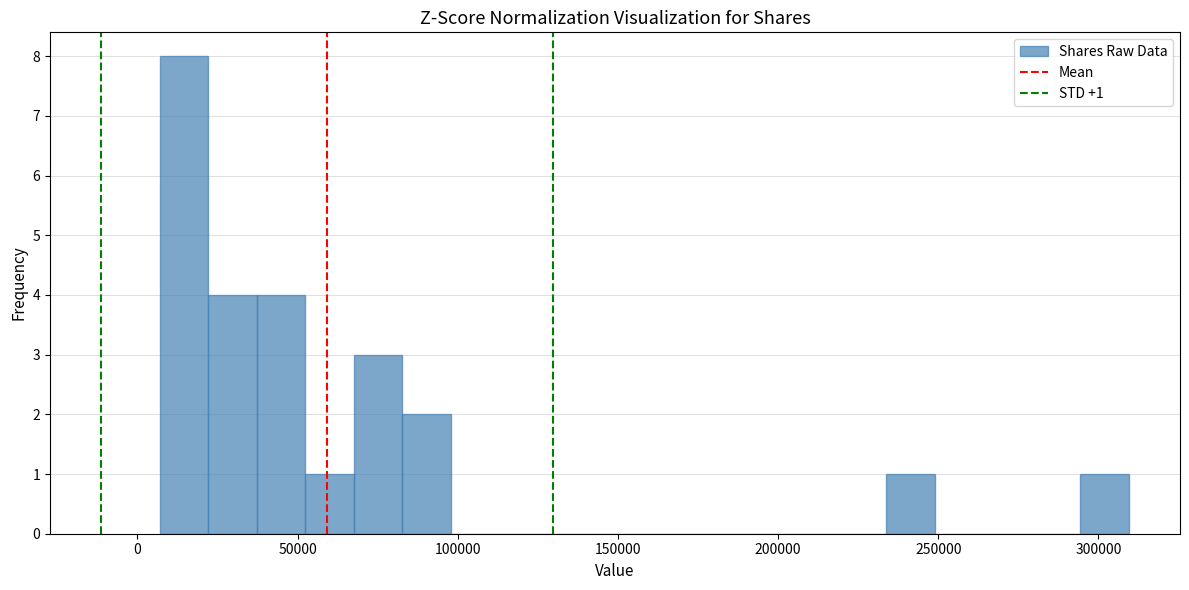

Around what value on the x-axis is the tallest bar? Give the approximate position of its centre, as read against the axis.

15000